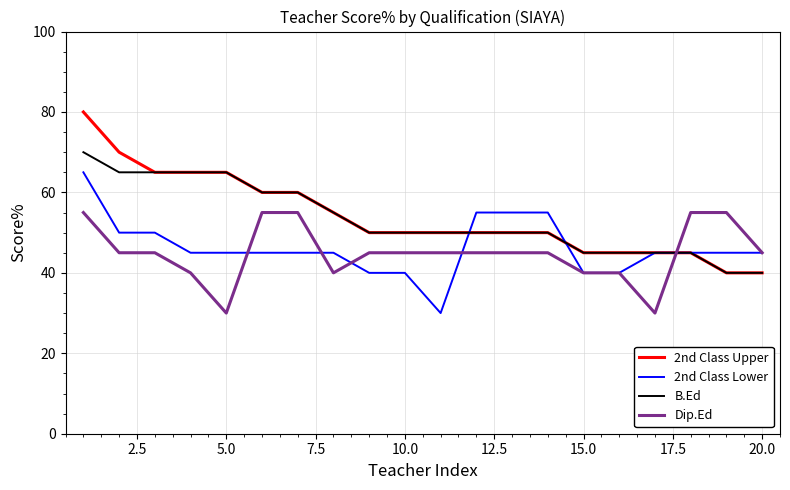

True or false: B.Ed and Dip.Ed intersect in this chart.

True